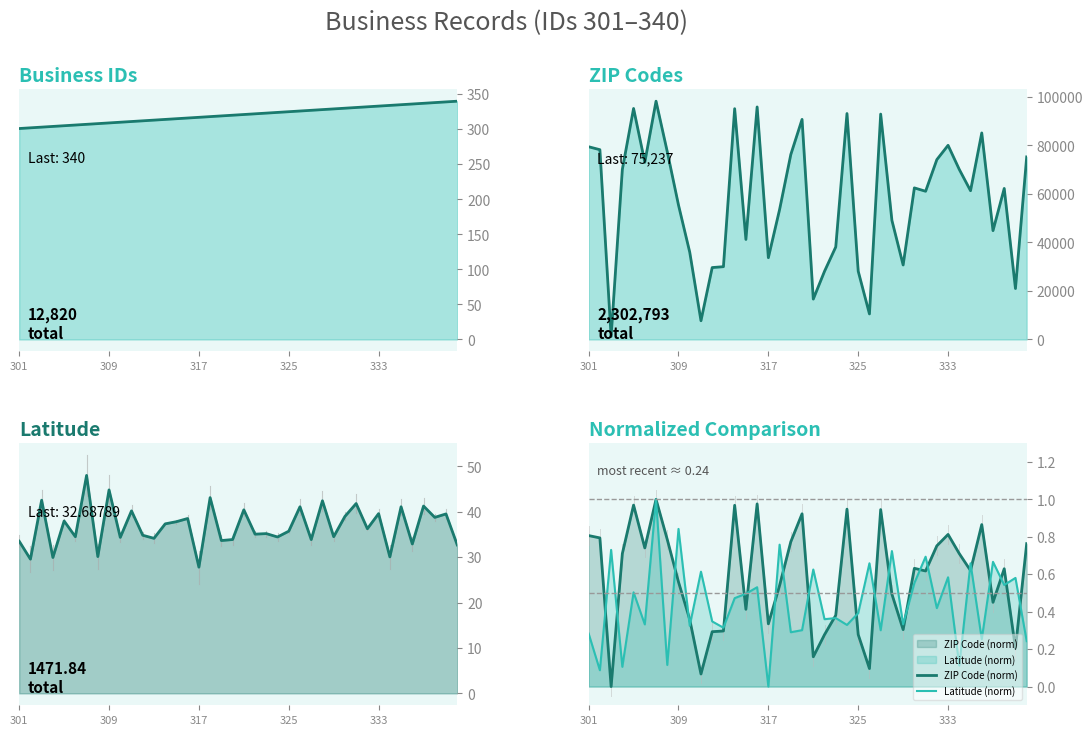

Between 39 and 34, which is larger?

39